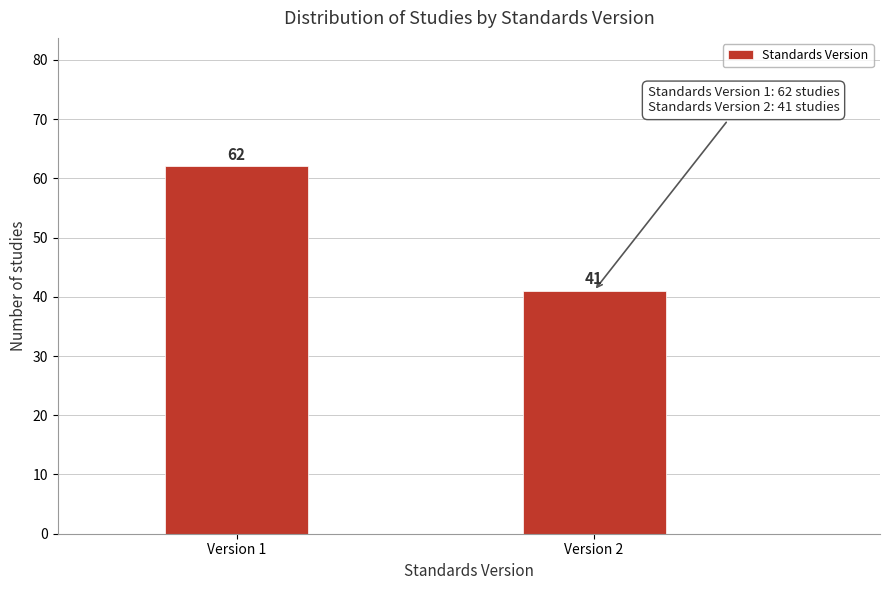

Reading left to right, list all the values displayed in this chart.

62	41